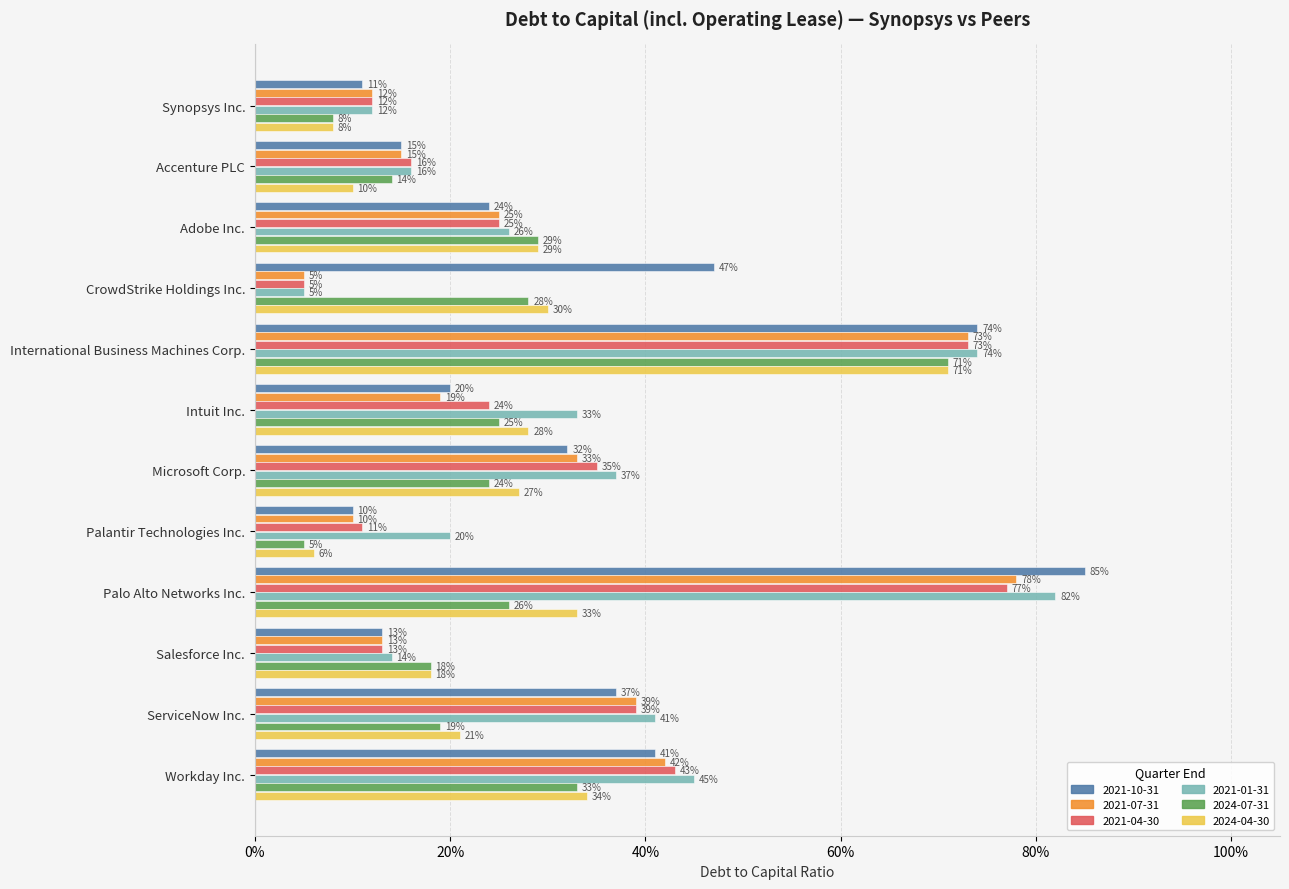

What are all the series names shown in the legend?

2021-10-31, 2021-07-31, 2021-04-30, 2021-01-31, 2024-07-31, 2024-04-30